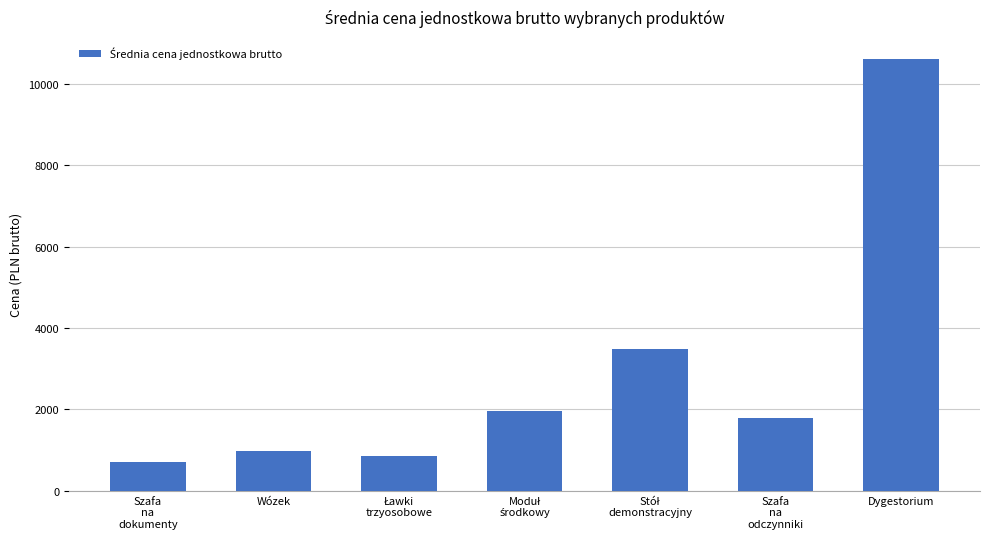

At which category does the chart reach its peak across all series?

Dygestorium